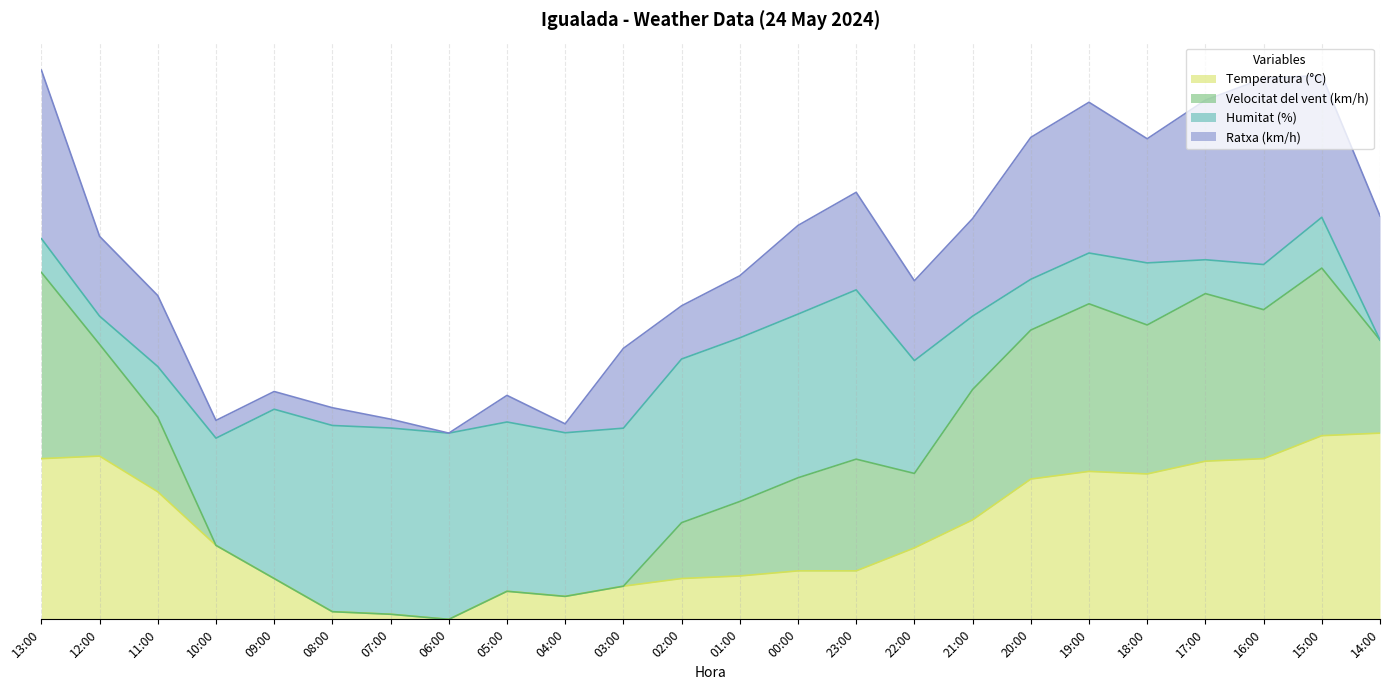

True or false: Velocitat del vent (km/h) and Temperatura (°C) intersect in this chart.

False